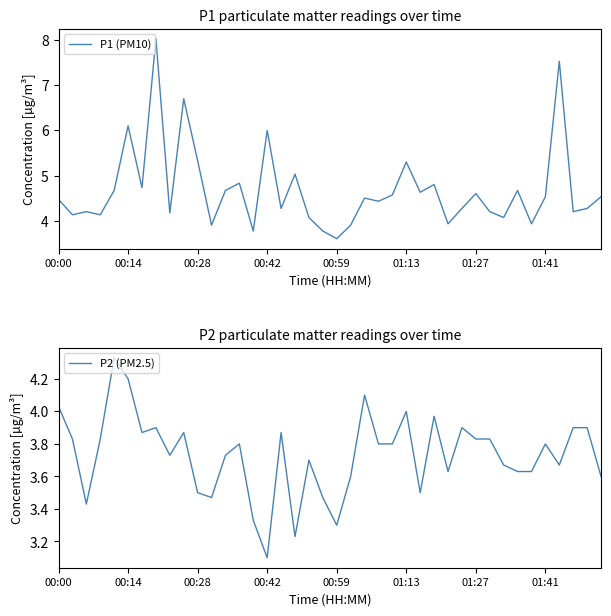

What is the average value of the P1 (PM10) series?

4.7